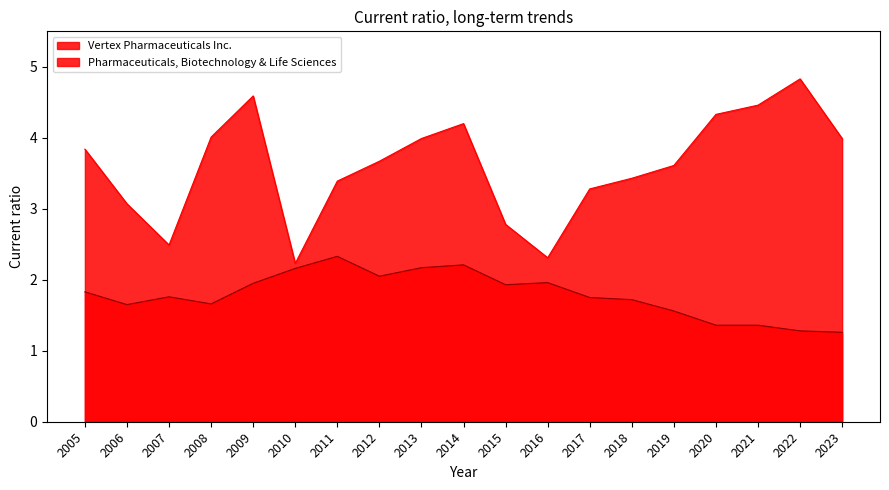

At how many categories does at least one series exceed 4?

6